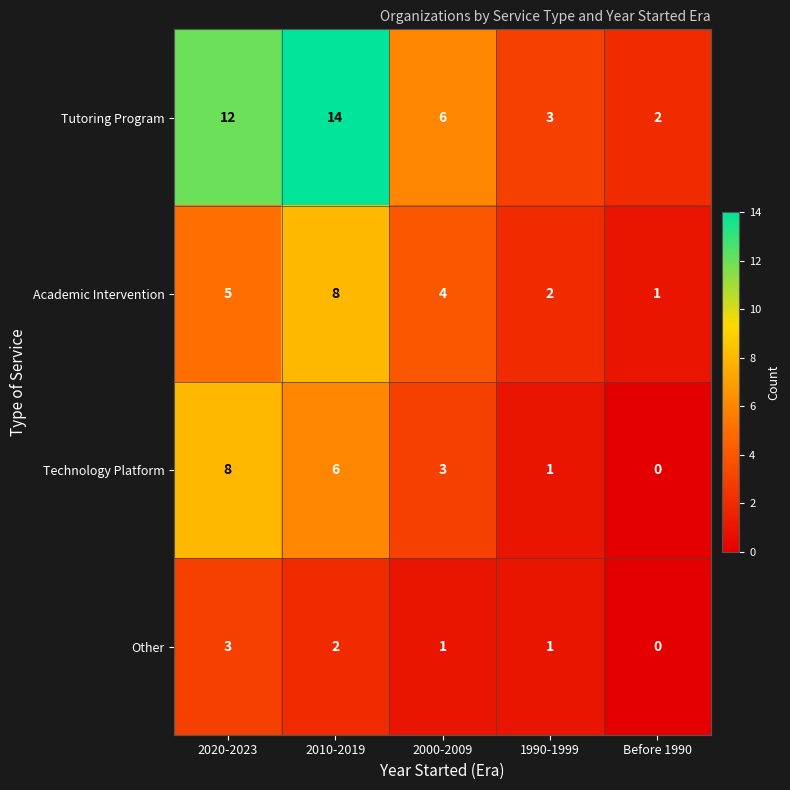

What is the sum of all Tutoring Program values?

37